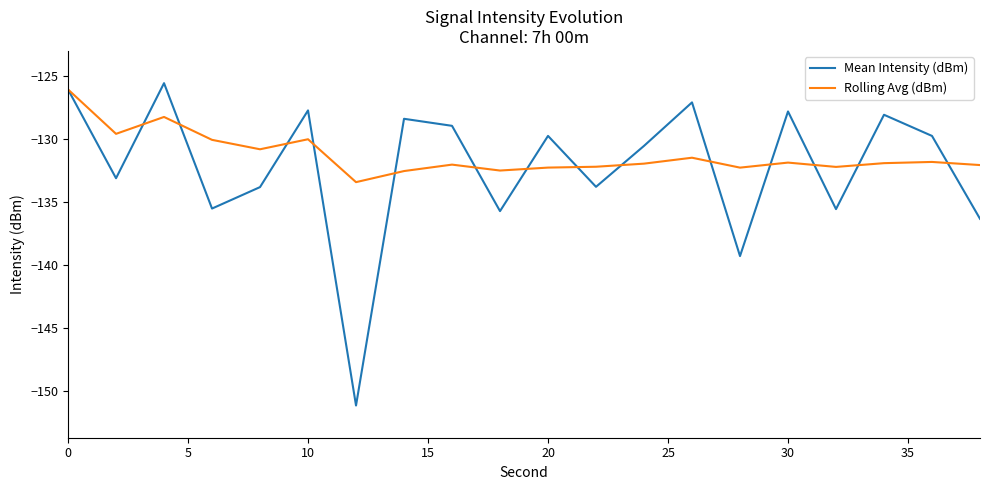

Which series has the largest range (max minus min)?

Mean Intensity (dBm)